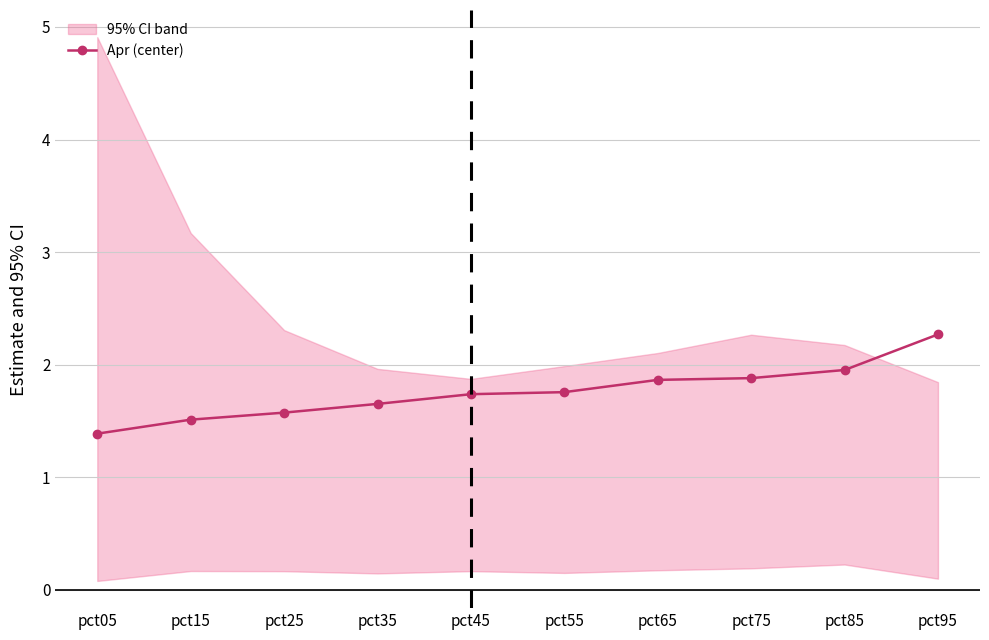

True or false: there are more than 2 points higher than both neighbors.

False